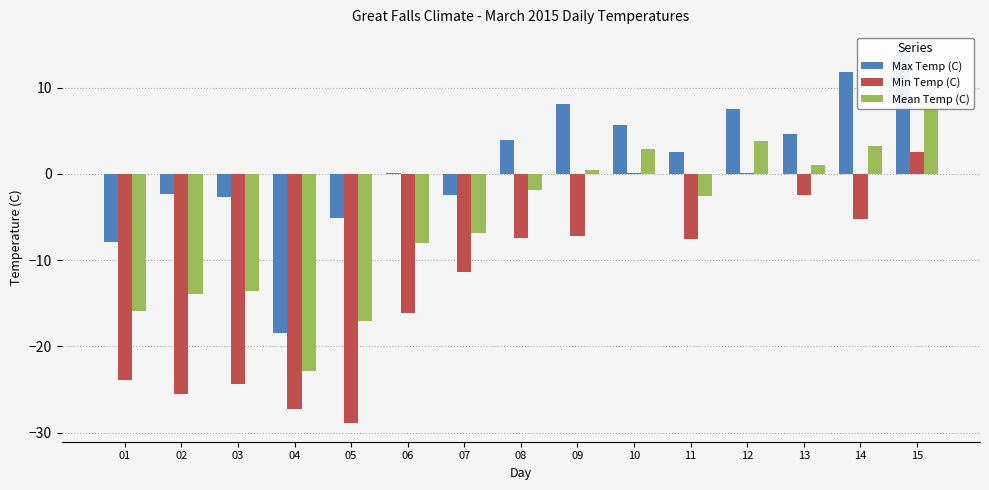

Which label corresponds to the largest value in the chart?

15